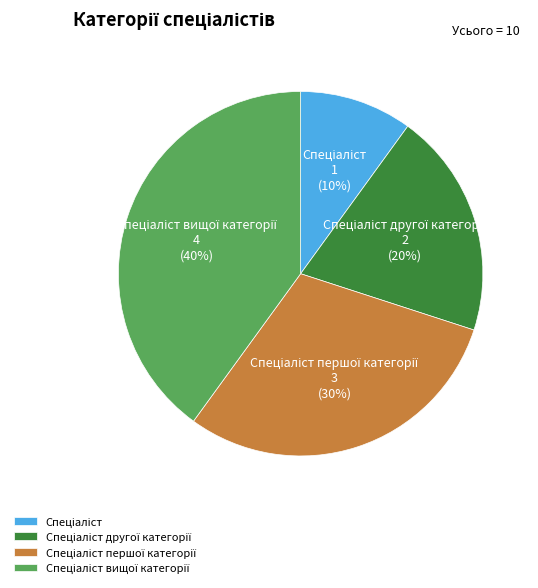

To the nearest percent, what is the average slice percentage?

25%